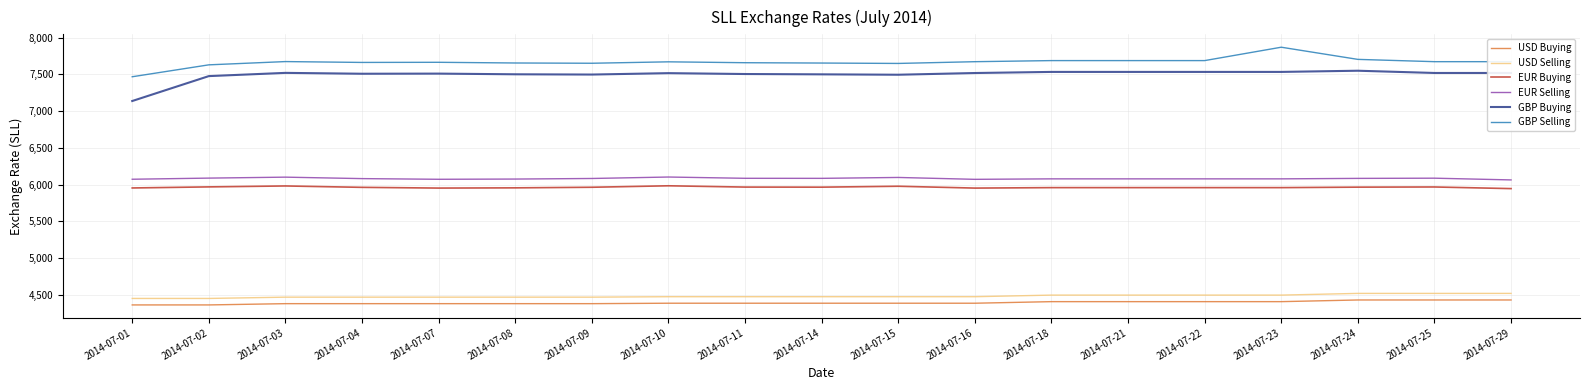

What is the difference between the maximum and minimum values in the EUR Buying series?

38.3